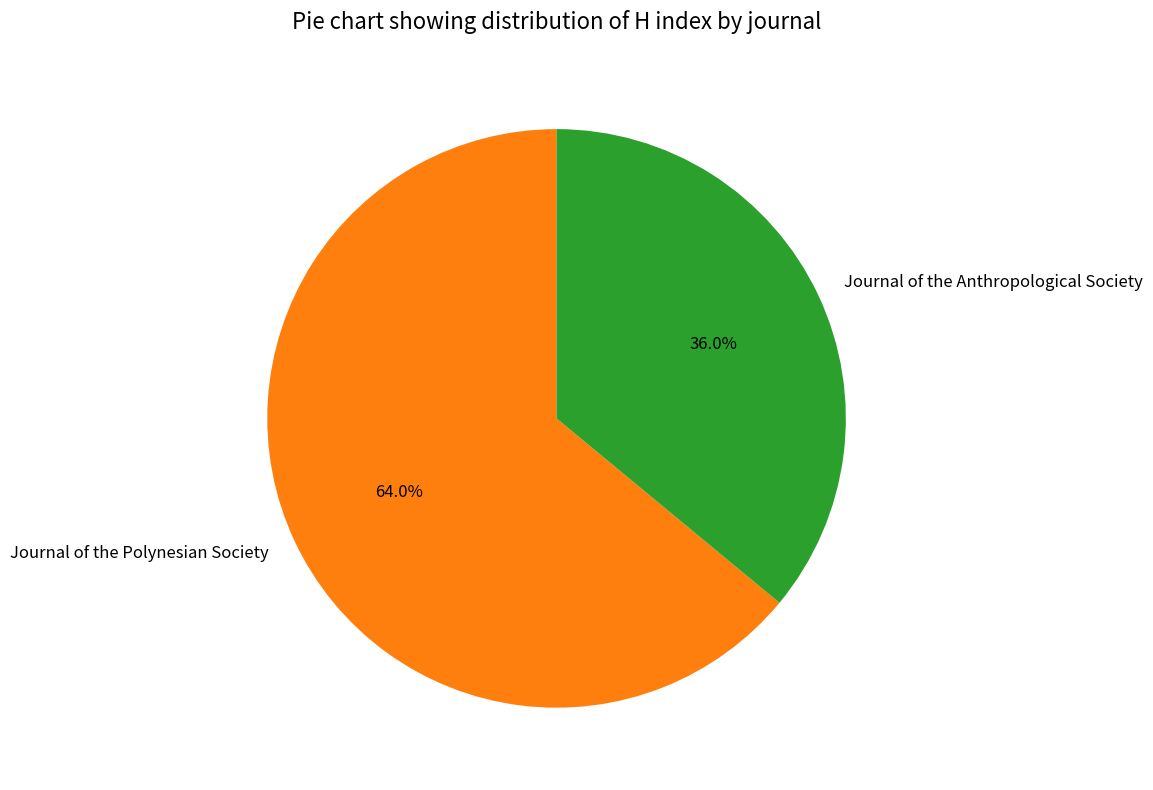

The Journal of the Polynesian Society slice represents 64% of the pie. True or false?

True